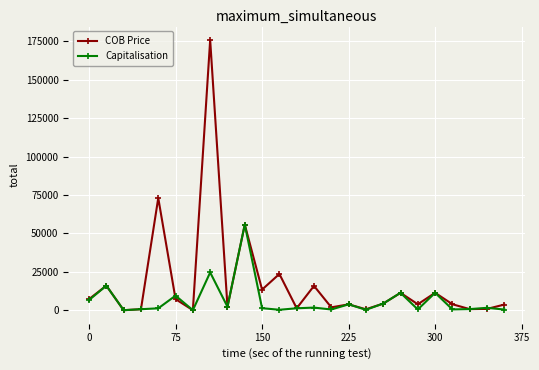

Which series has the largest total across all categories?

COB Price